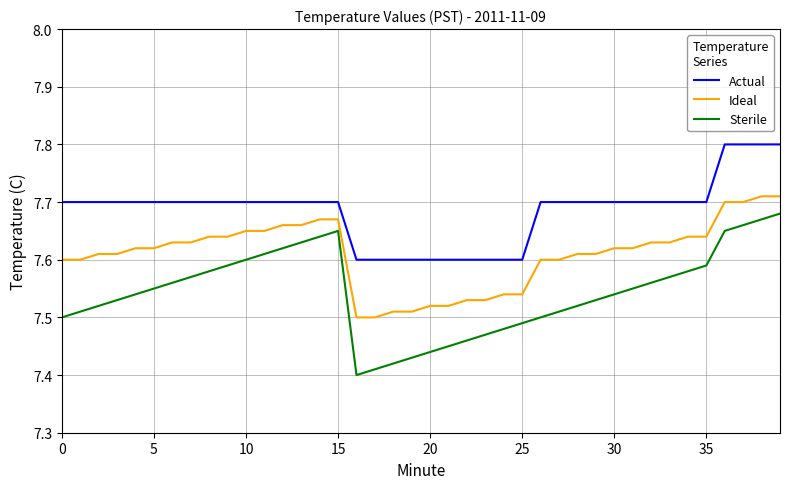

Does the chart have visible grid lines?

Yes